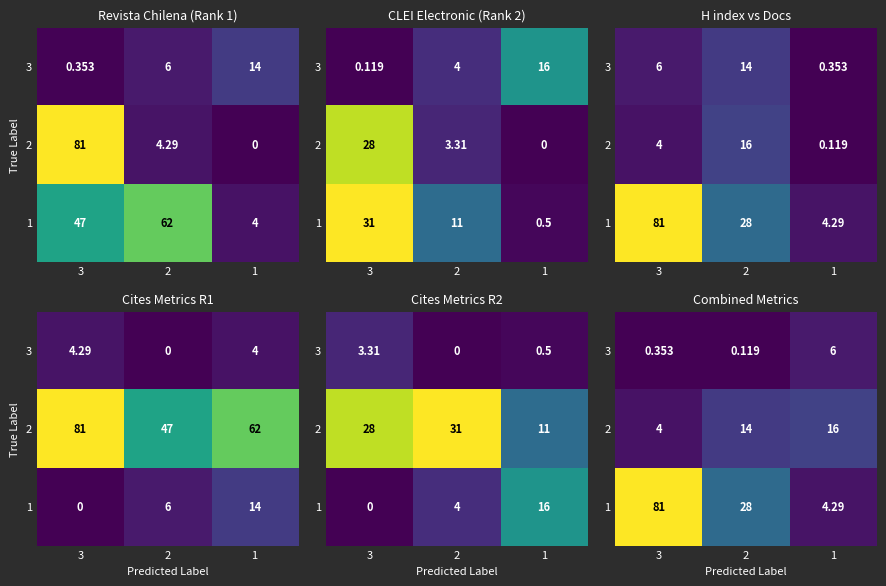

How many values in the 1 series are below 28?

1